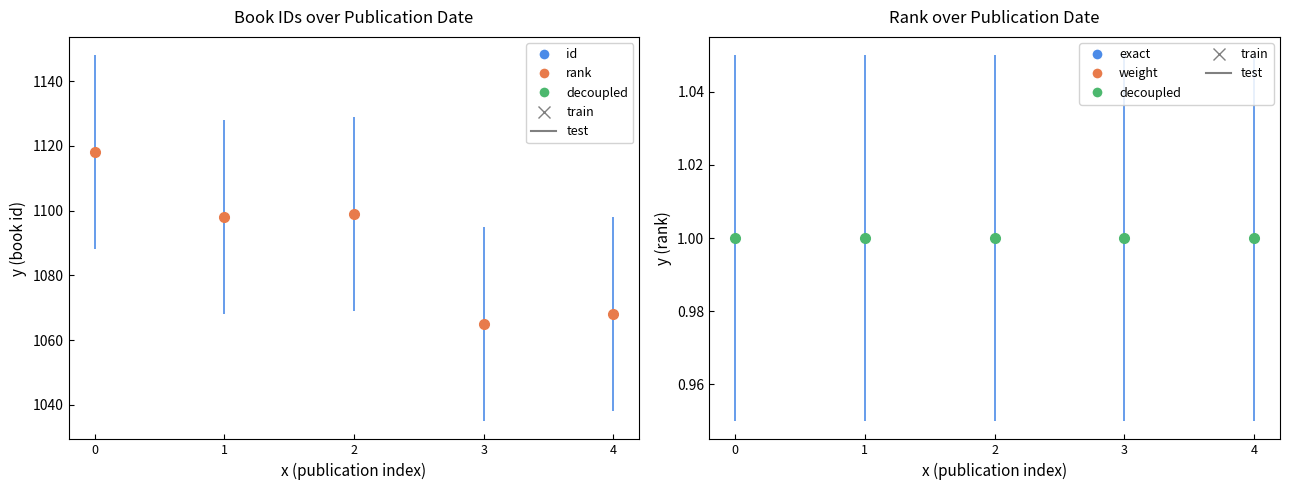

Which series has the largest total across all categories?

id